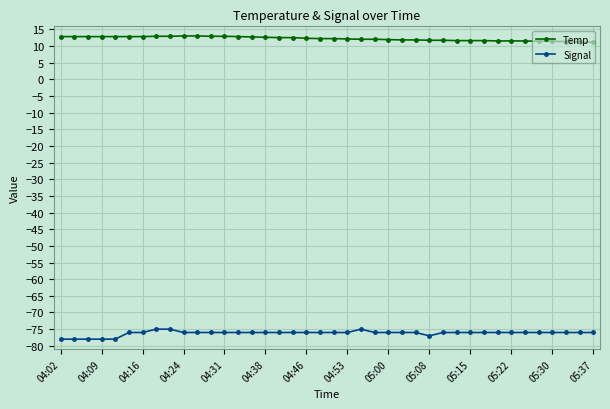

What is the value of the Temp point at the 33rd from the left?

11.5